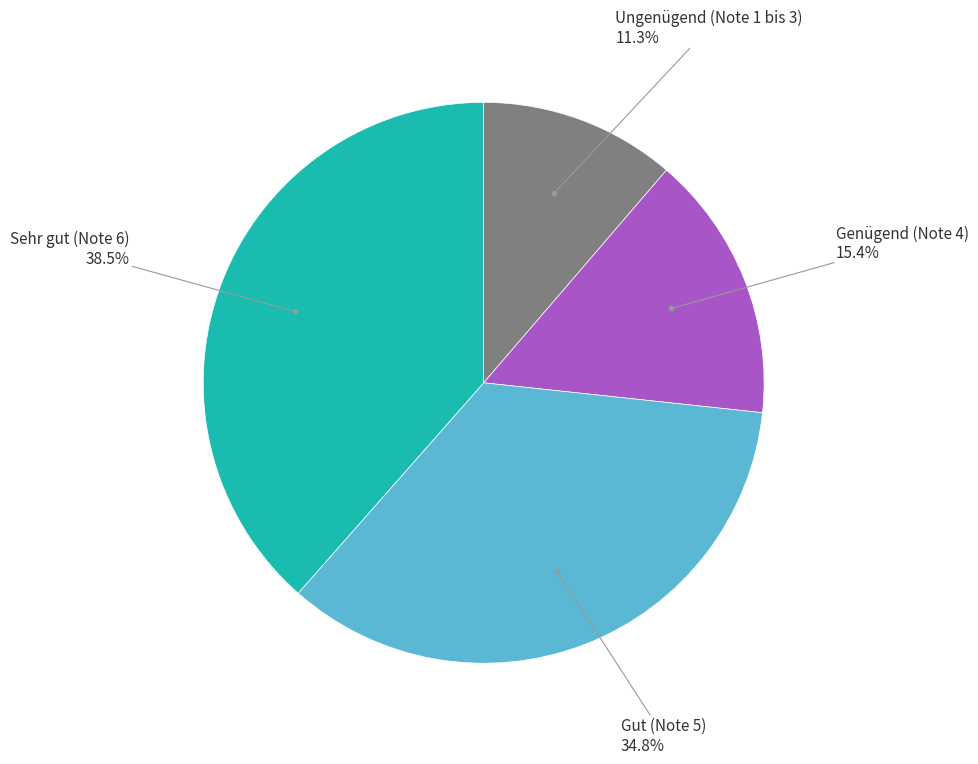

Which has a higher value, Sehr gut (Note 6) or Gut (Note 5)?

Sehr gut (Note 6)